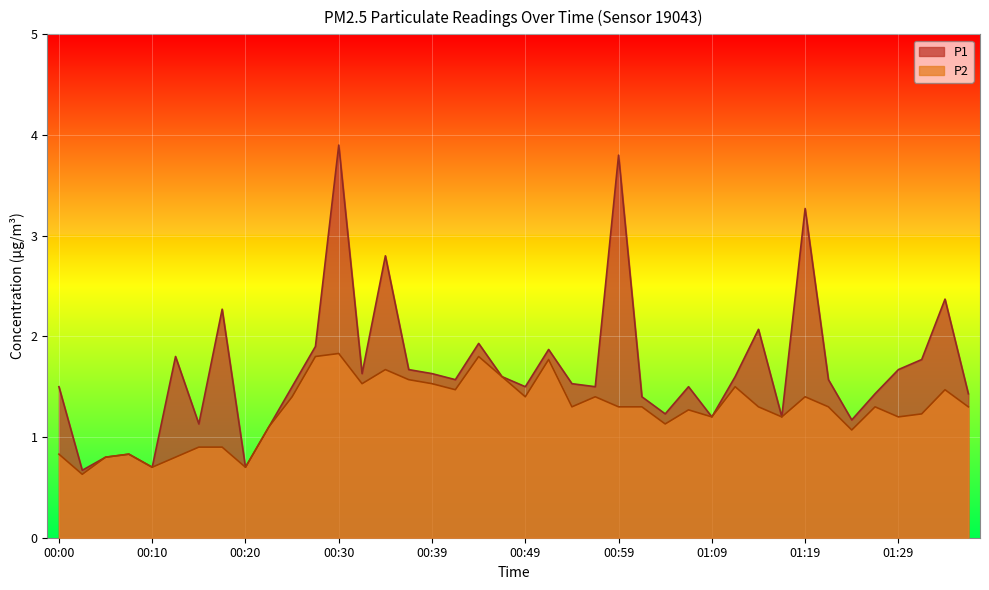

Count the number of categories in the chart.

40